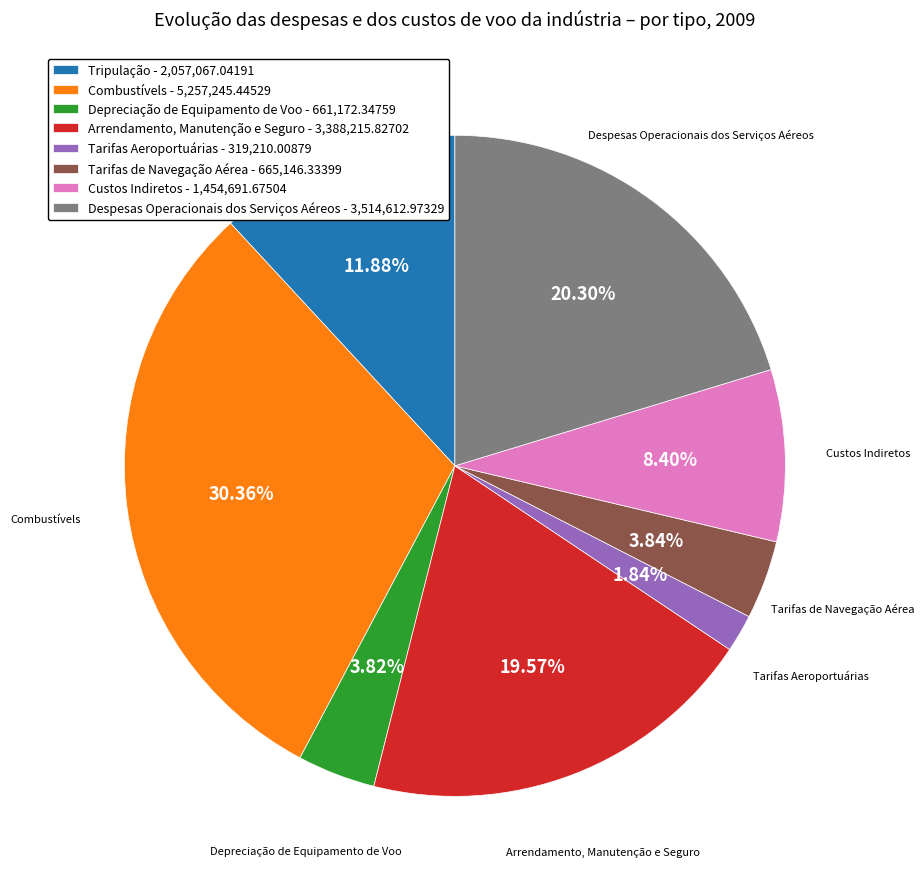

Does Combustívels represent more than half of the total?

No